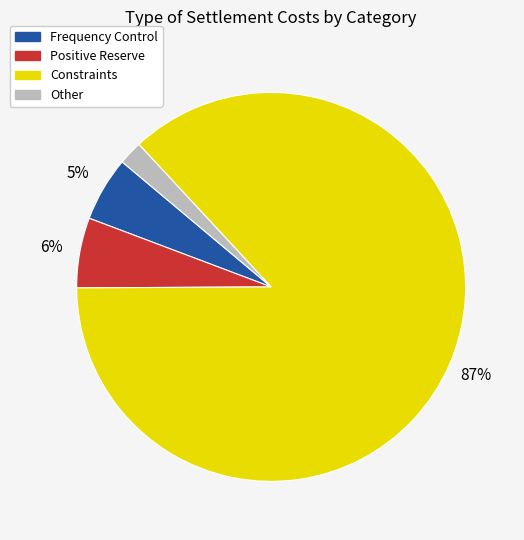

Between Frequency Control and Other, which is larger?

Frequency Control